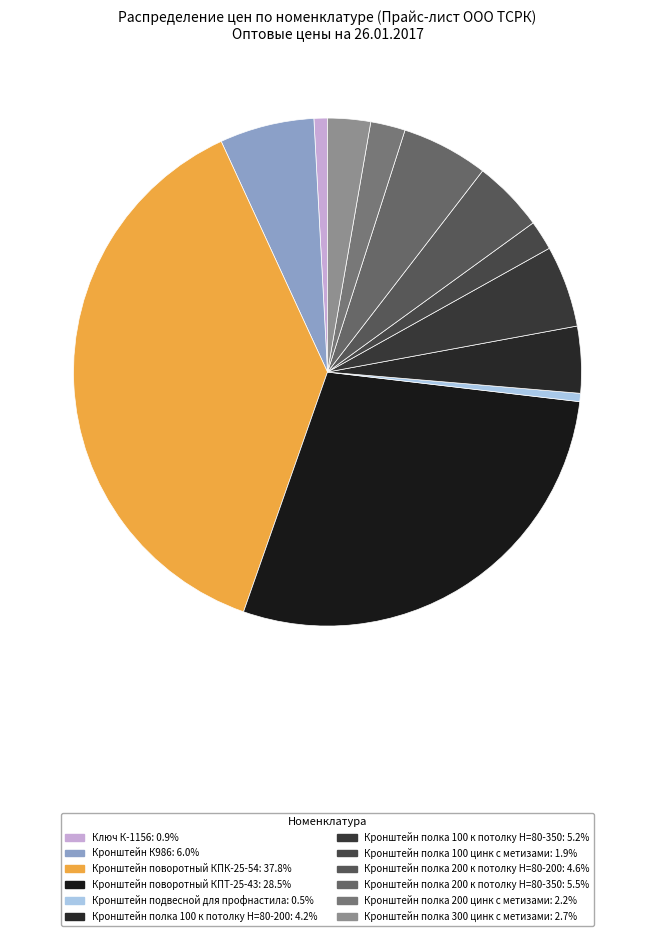

Which slice is the smallest?

Кронштейн подвесной для профнастила